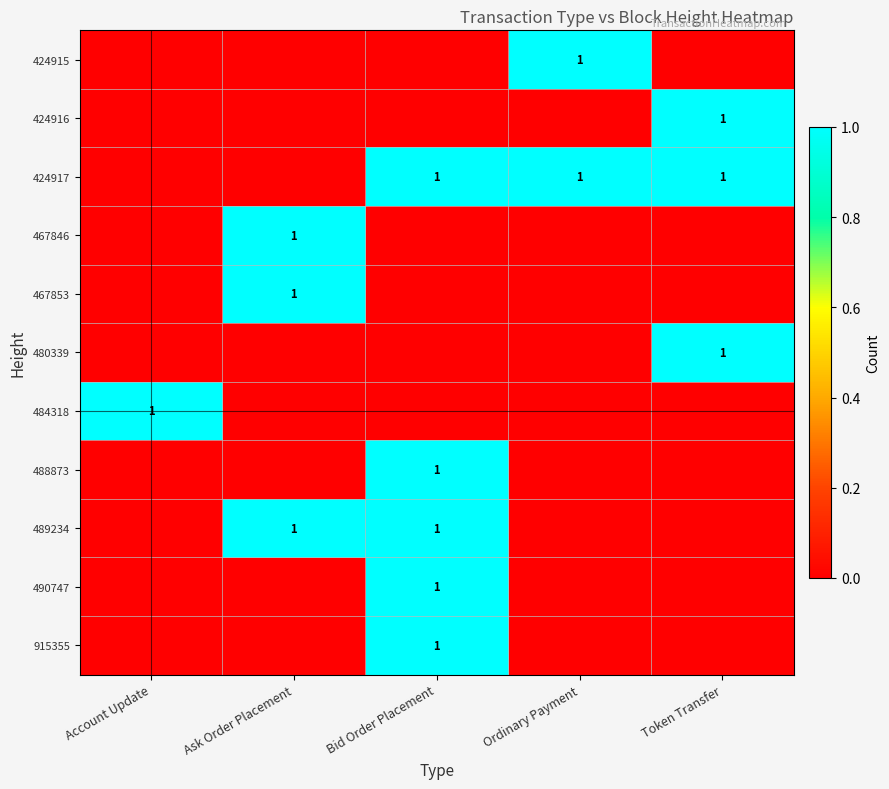

Is it true that 489234 equals 1 at Ask Order Placement?

True